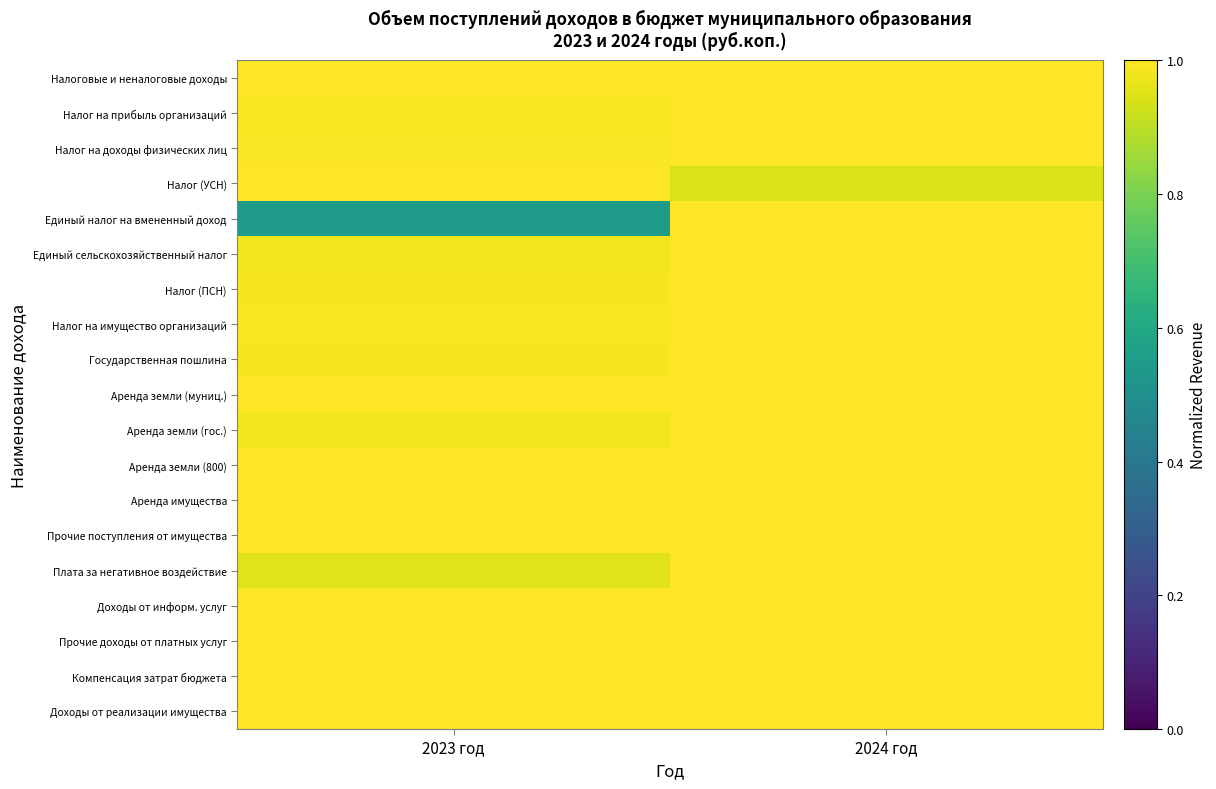

Between 2023 год and 2024 год, which is larger?

2023 год